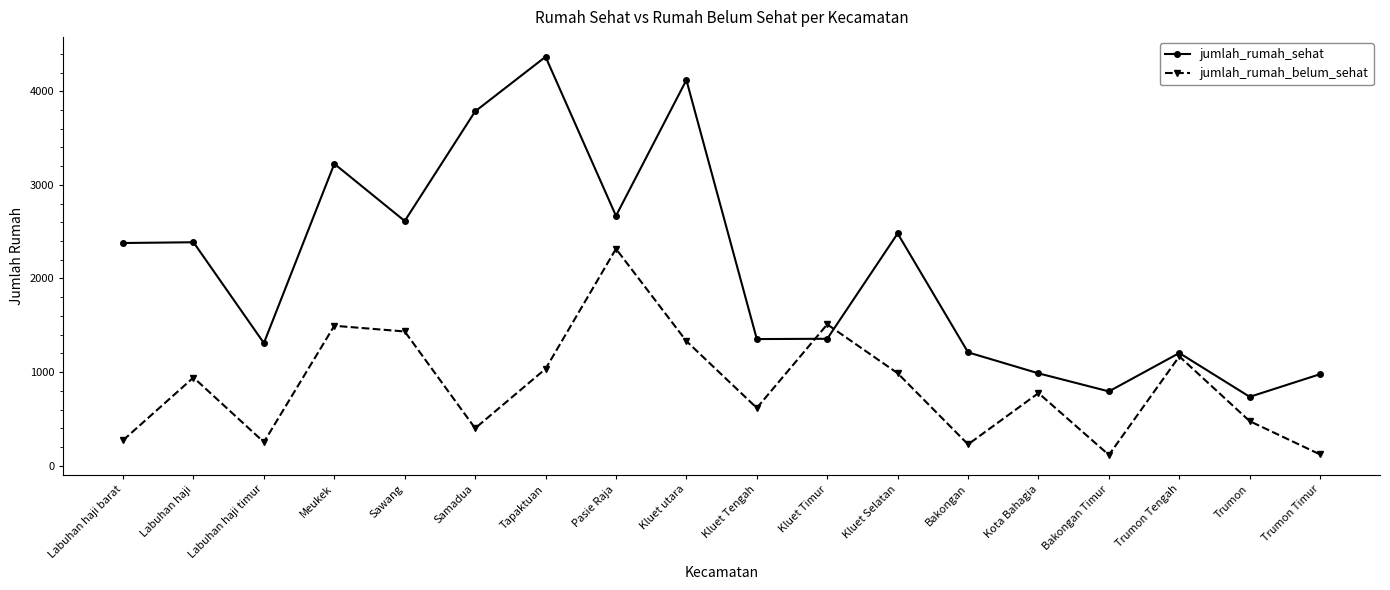

How many interior local valleys does the jumlah_rumah_sehat series have?

6